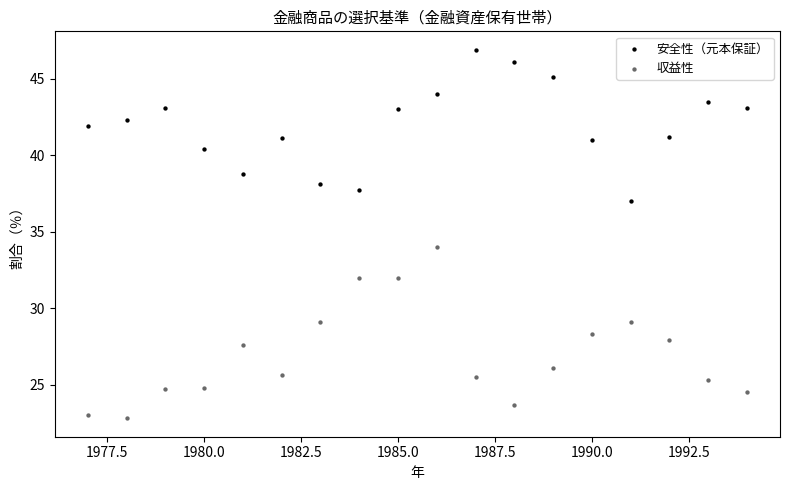

Which series reaches the maximum Y coordinate?

安全性（元本保証）